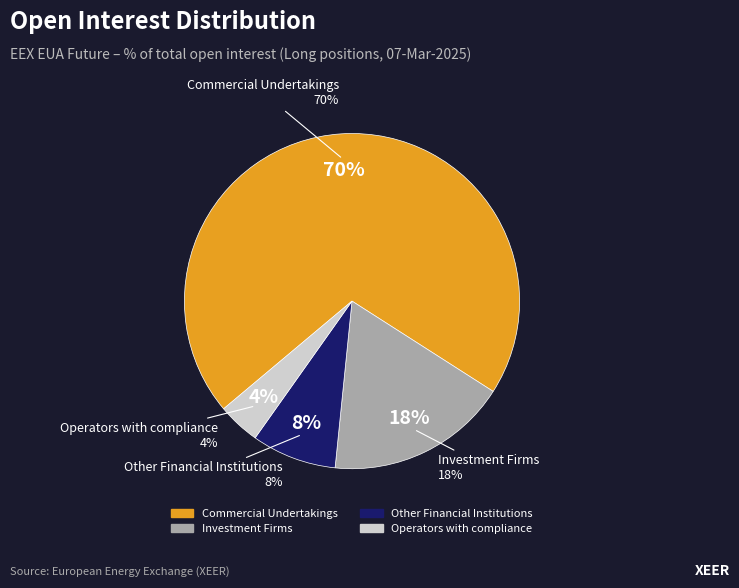

What is the total percentage of Operators with compliance and Commercial Undertakings?

74.2%